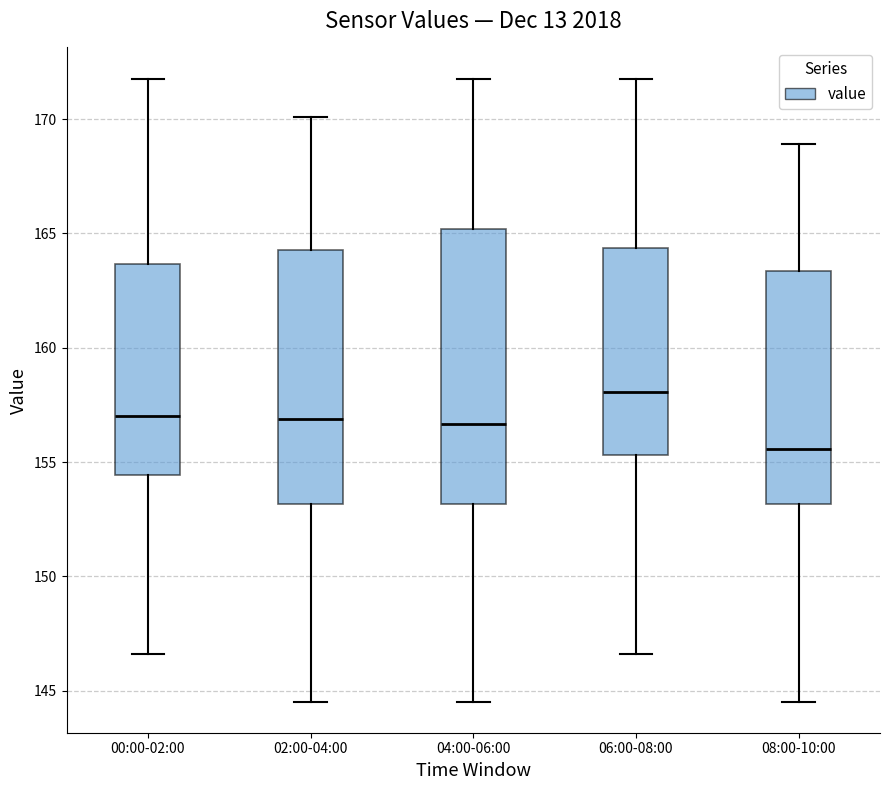

Reading left to right, transcribe this box plot: for each box, give where its median line is, the range the box spans, and where its two whiskers end, as read against the y-axis. The values are not printed on the chart, so give them approximately, as read against the axis.

00:00-02:00: median 157.0, box 154.5 to 163.5, whiskers 146.5 to 172.0
02:00-04:00: median 157.0, box 153.0 to 164.5, whiskers 144.5 to 170.0
04:00-06:00: median 156.5, box 153.0 to 165.0, whiskers 144.5 to 172.0
06:00-08:00: median 158.0, box 155.5 to 164.5, whiskers 146.5 to 172.0
08:00-10:00: median 155.5, box 153.0 to 163.5, whiskers 144.5 to 169.0